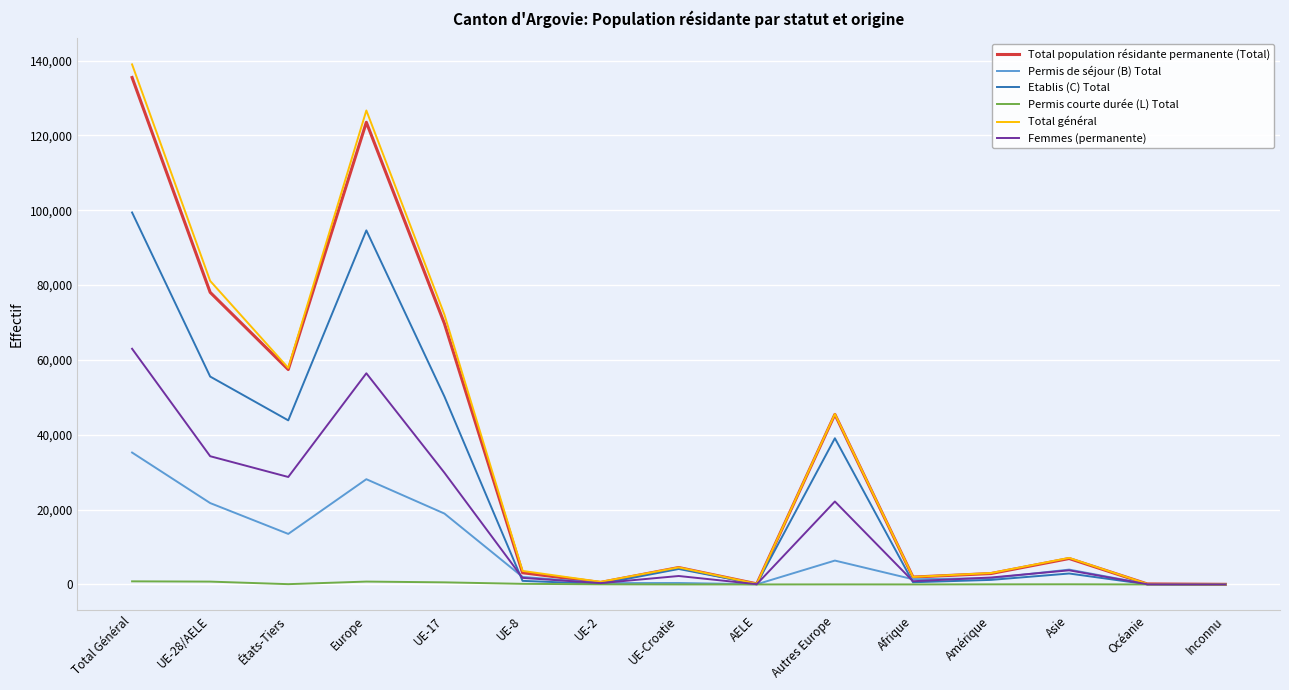

What position from the right is Total Général?

15